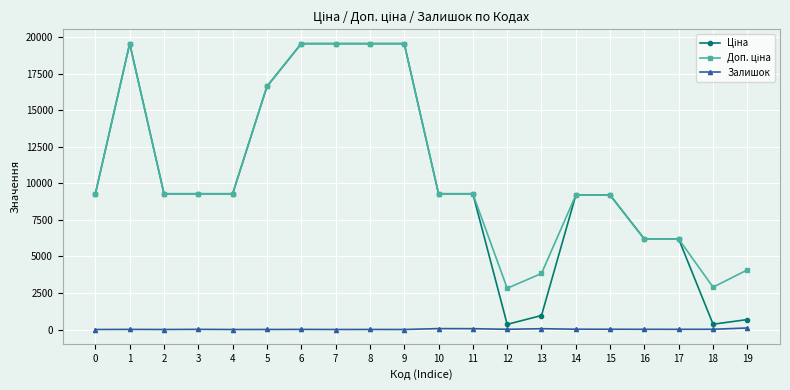

True or false: Залишок has more than 1 interior local peaks.

True